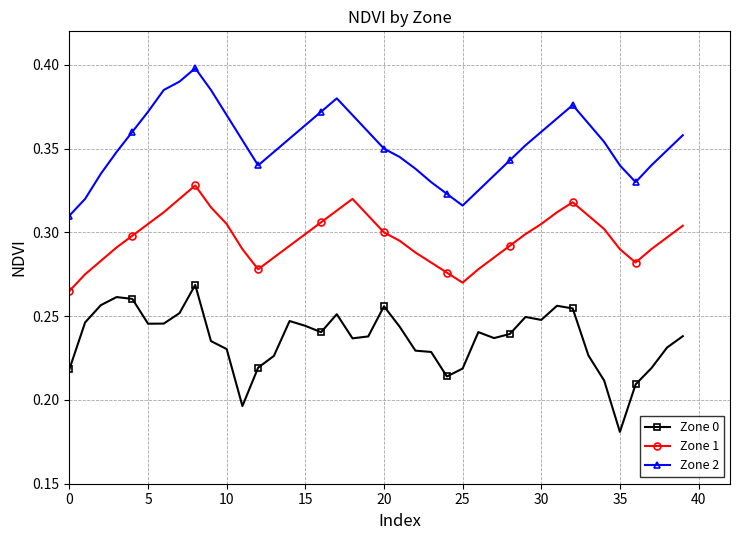

What is the difference between the second highest and minimum values in the Zone 2 series?

0.1